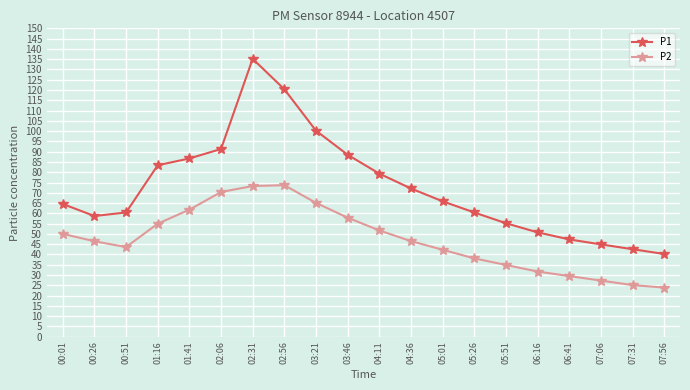

Rank the series by their average value, from highest to lowest.

P1, P2